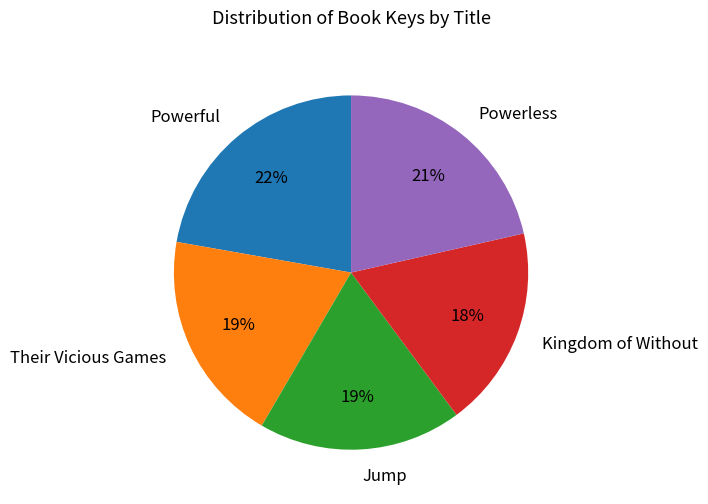

Which category has the biggest portion of the pie?

Powerful